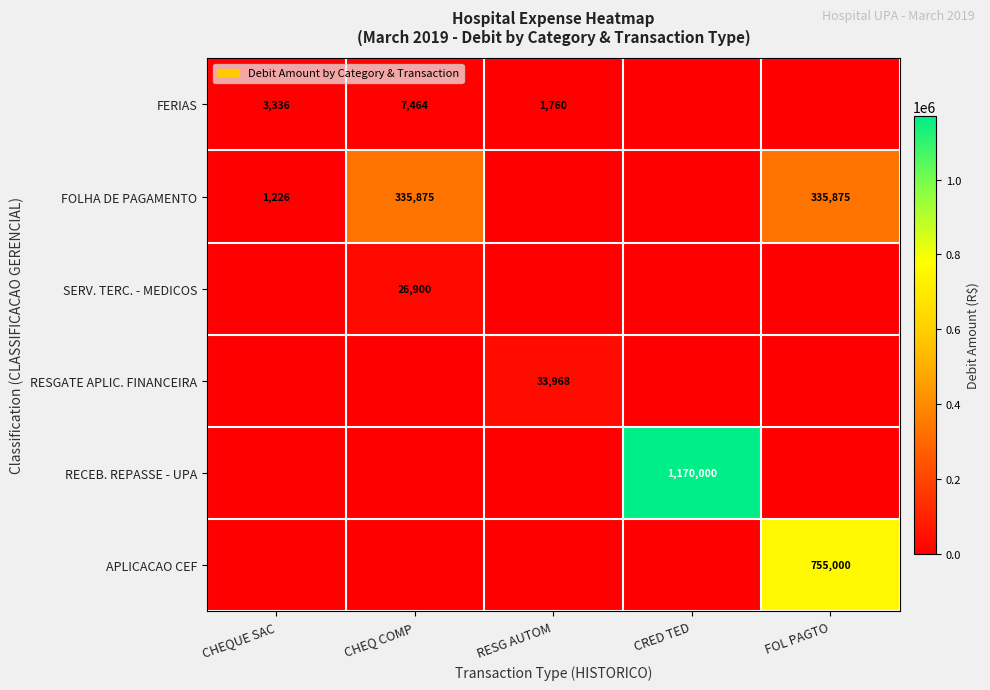

What is the sum of the FERIAS values at CHEQUE SAC and RESG AUTOM?

5096